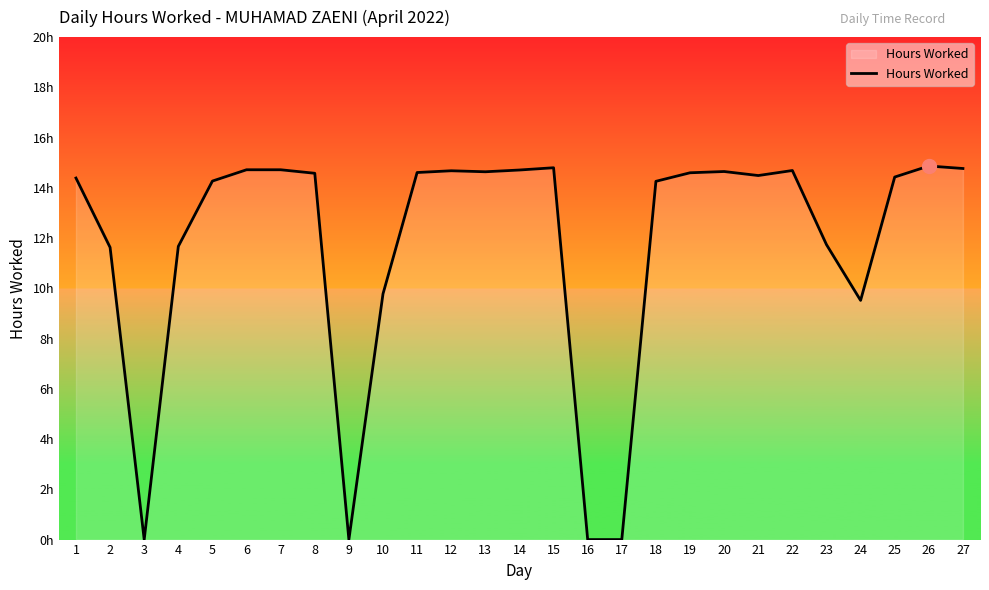

Reading right to left, what are all the values shown in this chart?

14.8	14.9	14.4	9.5	11.7	14.7	14.5	14.7	14.6	14.3	0.0	0.0	14.8	14.7	14.6	14.7	14.6	9.8	0.0	14.6	14.7	14.7	14.3	11.7	0.0	11.6	14.4